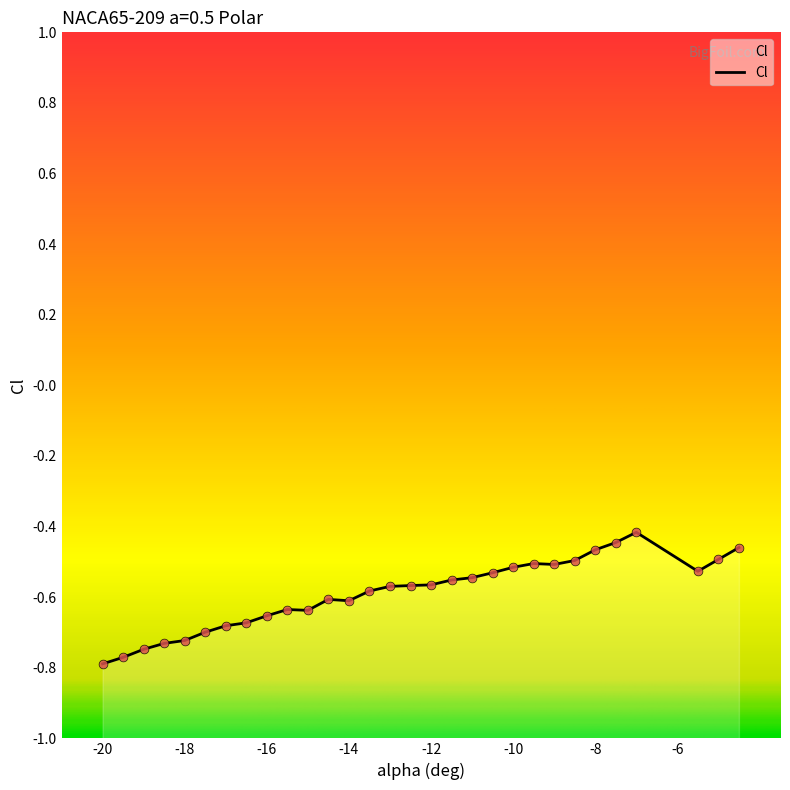

What is the change in value from -15 to -13.5?

+0.1